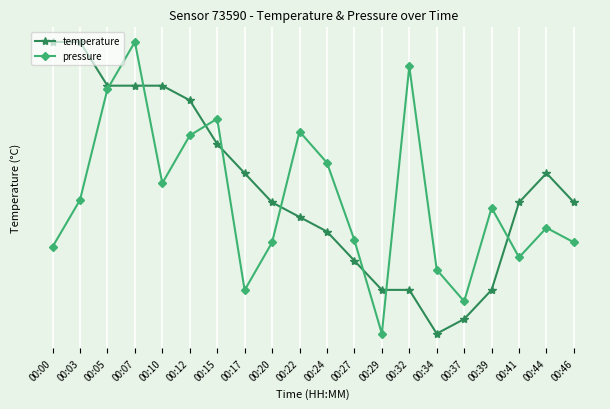

What is the sum of the pressure values at 00:17 and 00:00?

13.1